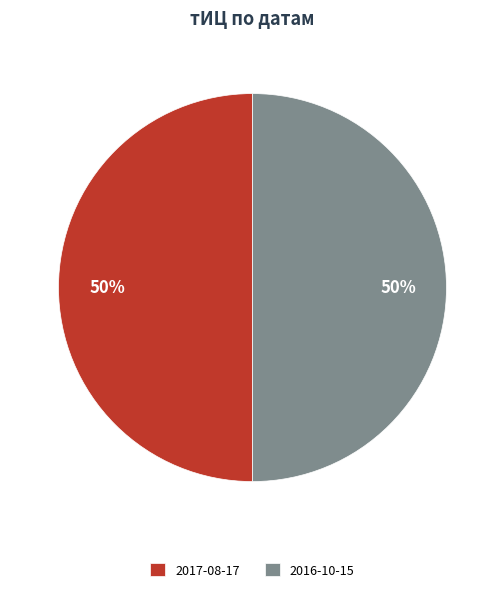

True or false: 2017-08-17 accounts for 50% of the total.

True